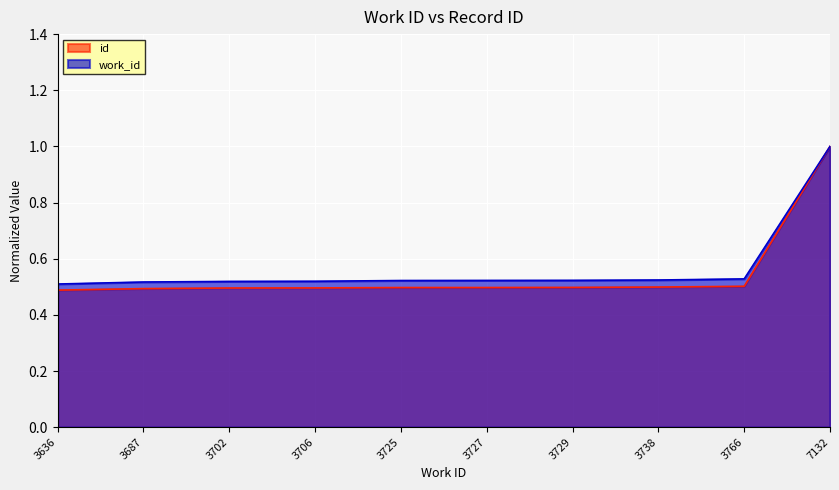

How many lines are shown in the chart?

2